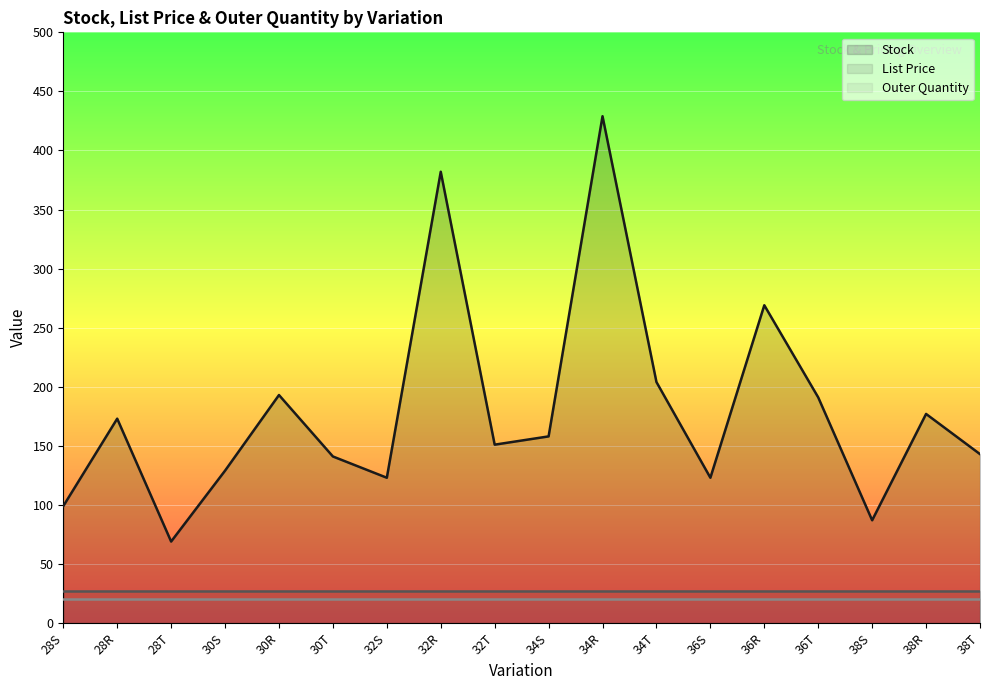

What are all the series names shown in the legend?

Stock, List Price, Outer Quantity